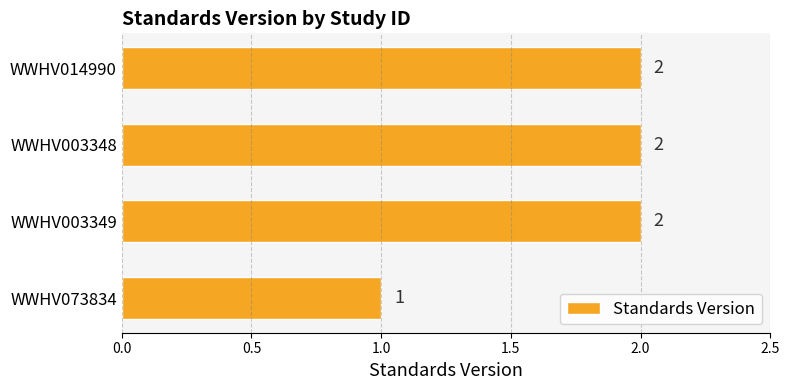

What is the greatest value displayed?

2